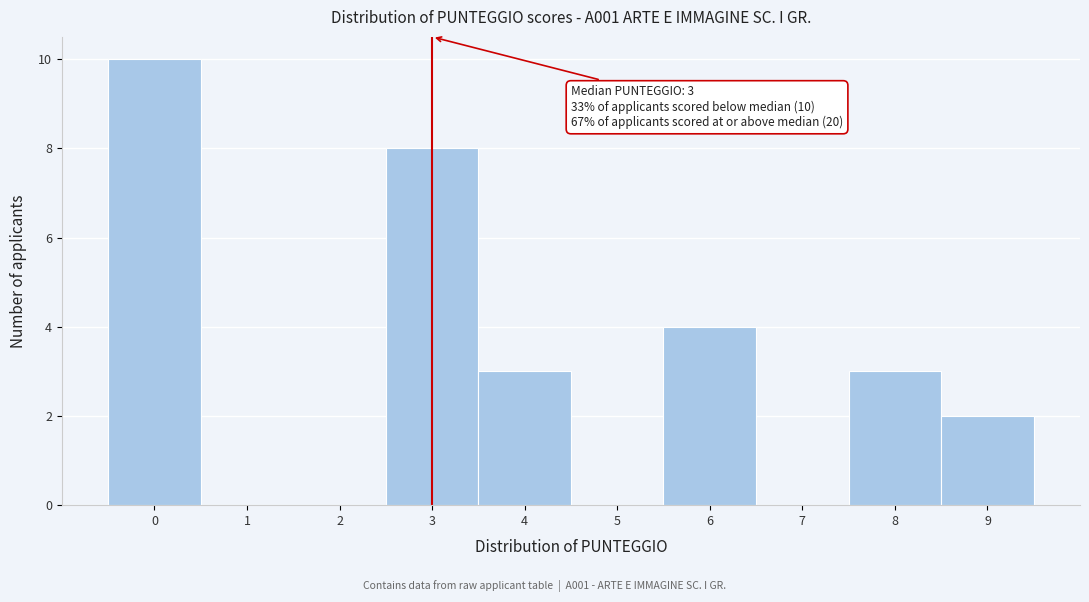

Over which range of the x-axis is the bar tallest?

-0.5 to 0.5